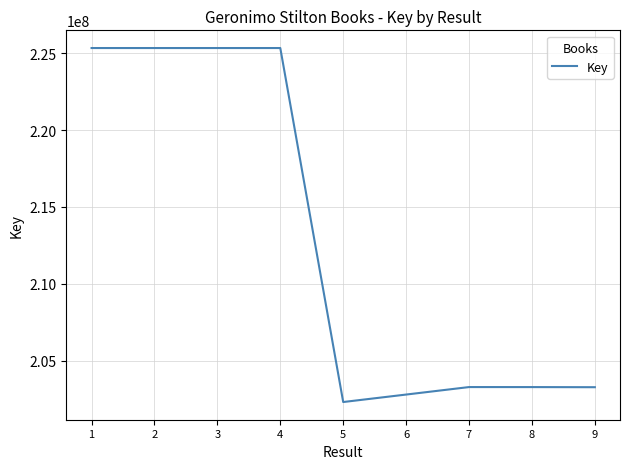

True or false: there are more than 1 points higher than both neighbors.

True